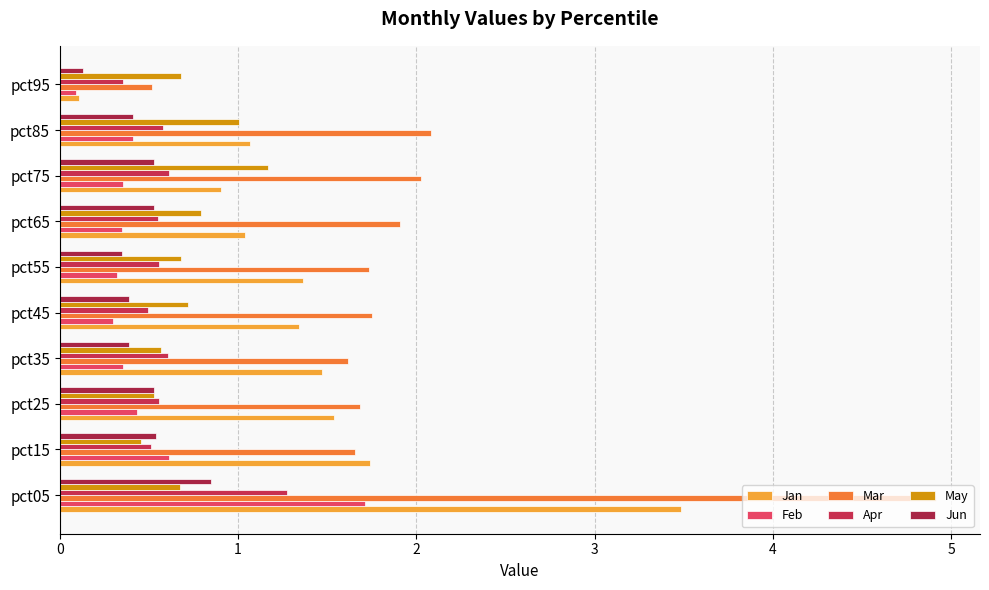

Rank the categories by Jun value from lowest to highest.

pct95, pct55, pct45, pct35, pct85, pct75, pct25, pct65, pct15, pct05